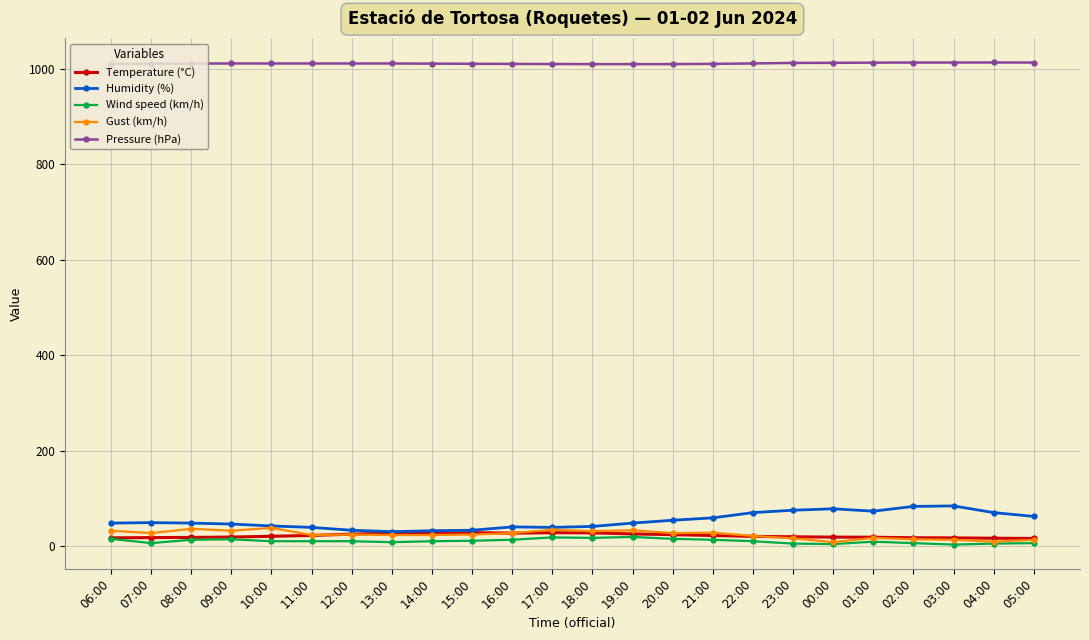

True or false: Wind speed (km/h) and Humidity (%) intersect in this chart.

False